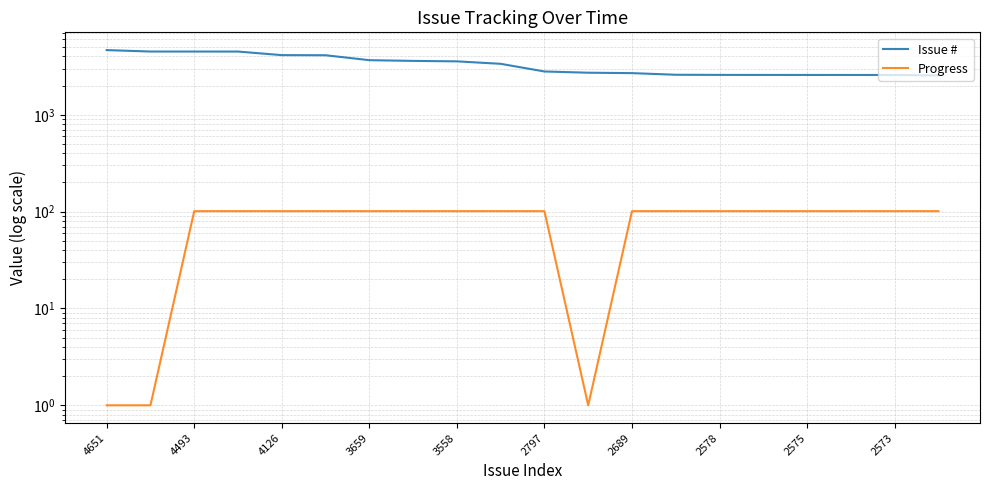

Is it true that Progress equals 101 at 3558?

True